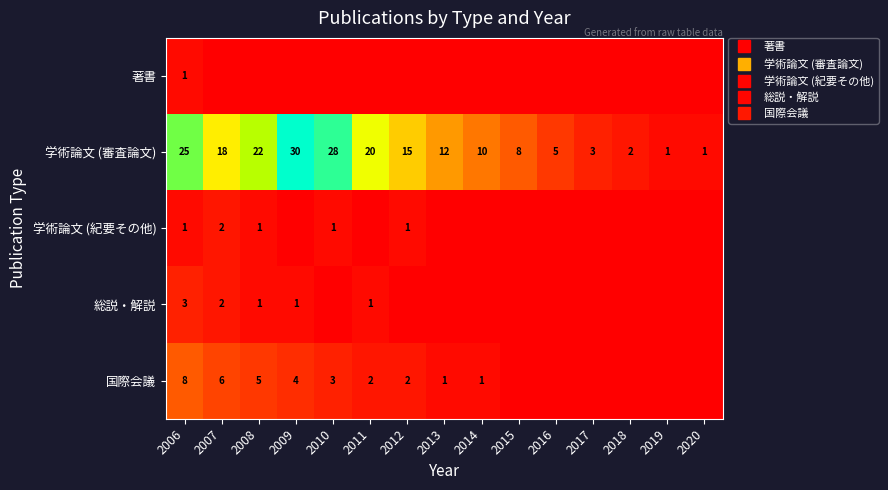

Where does the 学術論文 (審査論文) series first go above 12?

2006